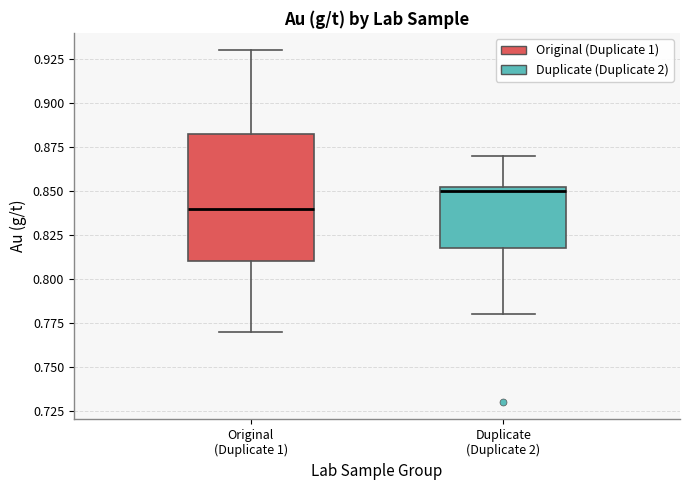

Which box's median line is the highest?

Duplicate (Duplicate 2)